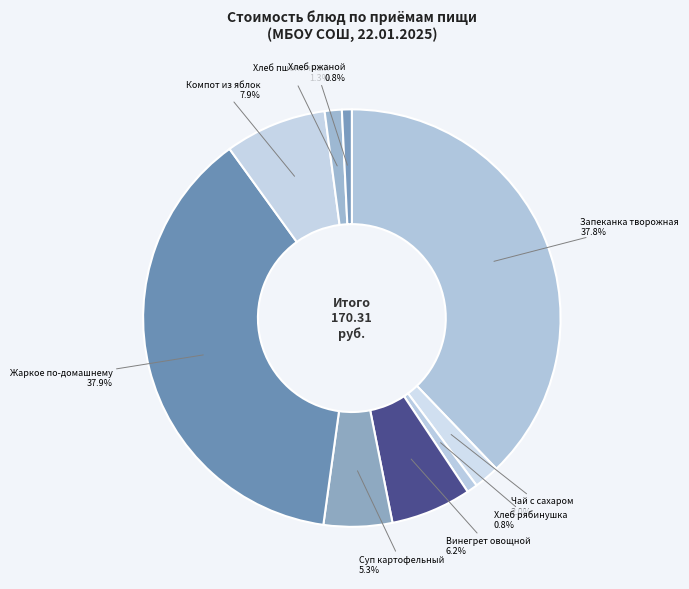

Between Хлеб рябинушка and Компот из яблок, which is larger?

Компот из яблок